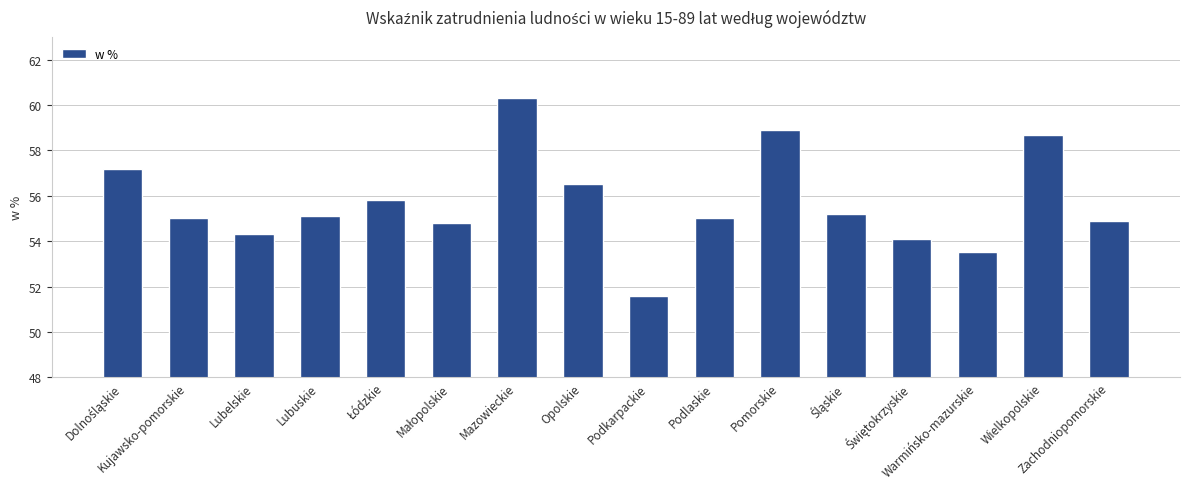

Approximately how many times larger is the value at Wielkopolskie compared to Lubuskie?

1.1